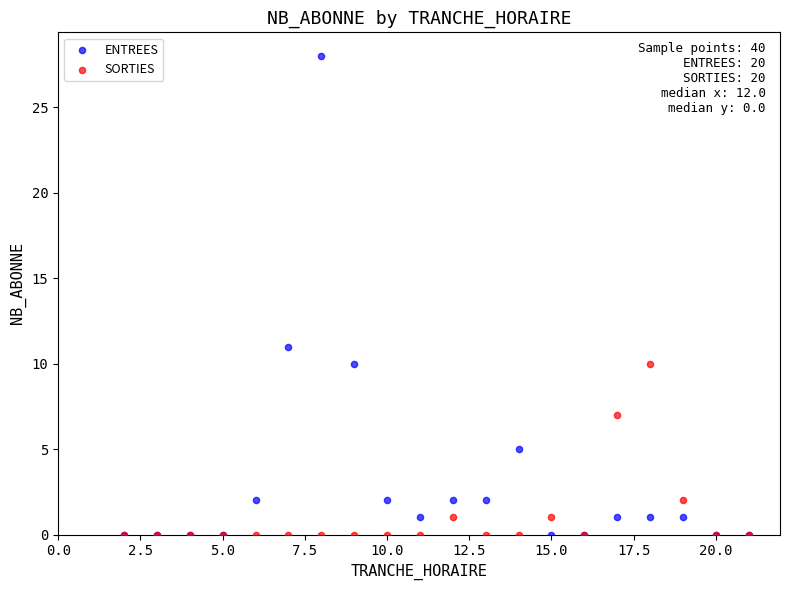

In the ENTREES series, what Y value is closest to 14?

11